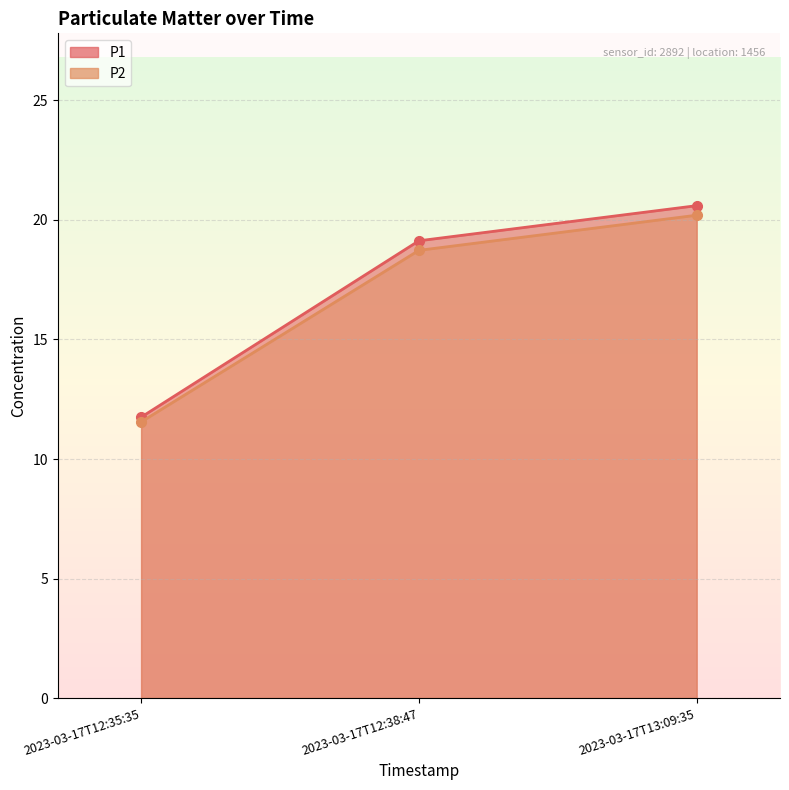

Which series has the largest total across all categories?

P1